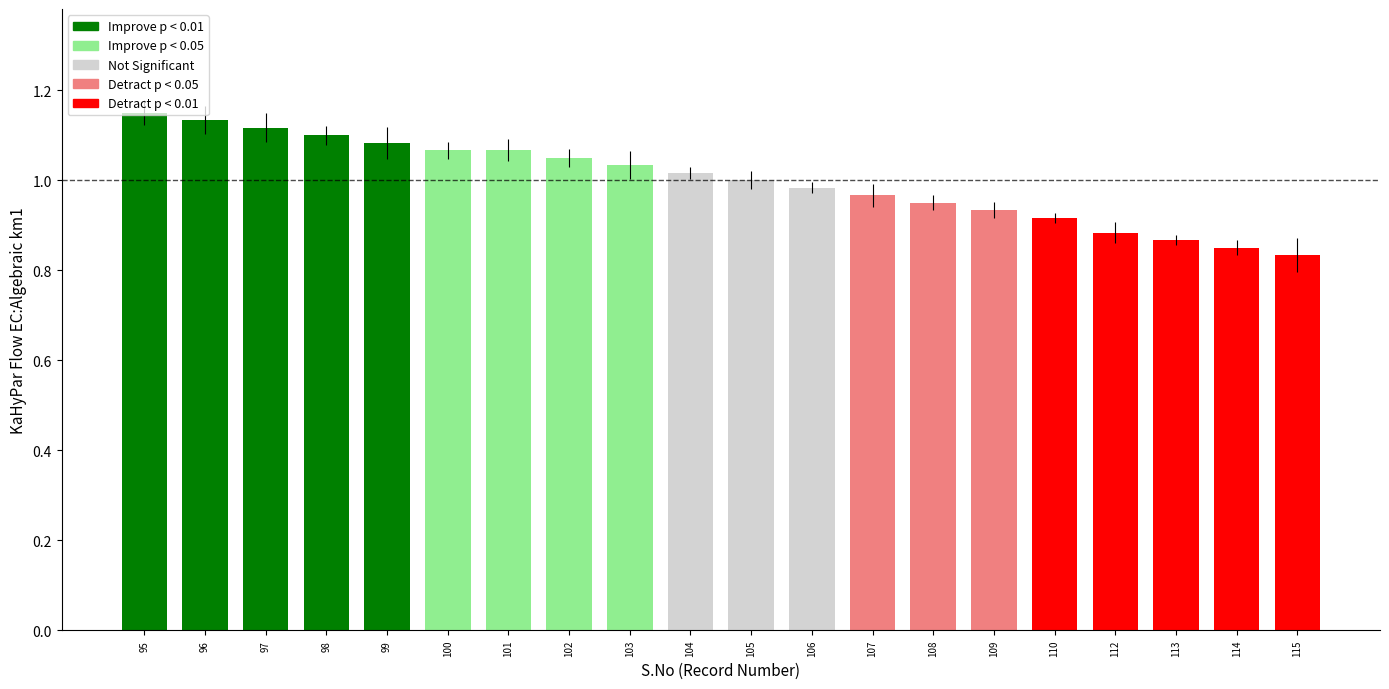

True or false: the data shows 1.1 at 101.

True